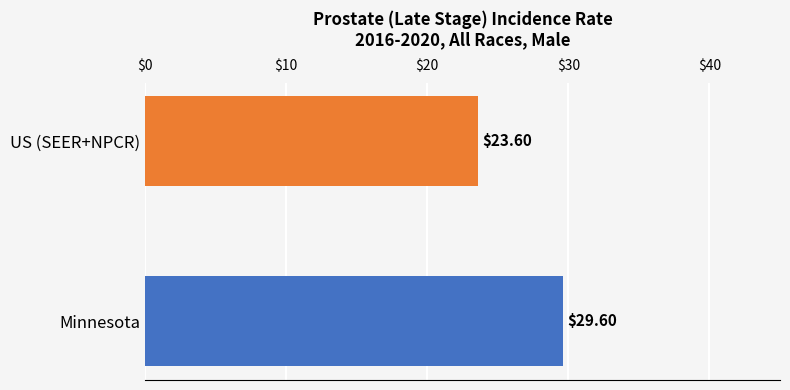

What is the change in value from Minnesota to US (SEER+NPCR)?

-6.0